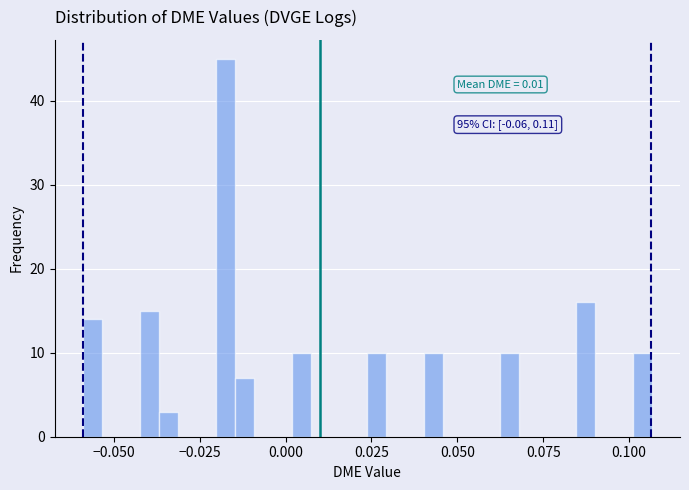

Around what value on the x-axis is the tallest bar? Give the approximate position of its centre, as read against the axis.

-0.020